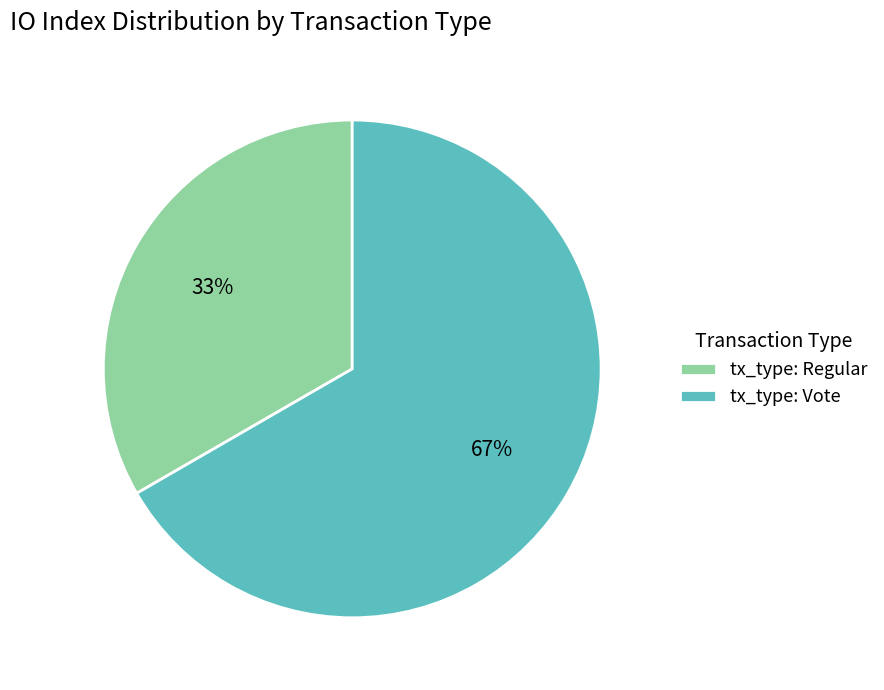

Which slice represents more than half of the pie?

tx_type: Vote